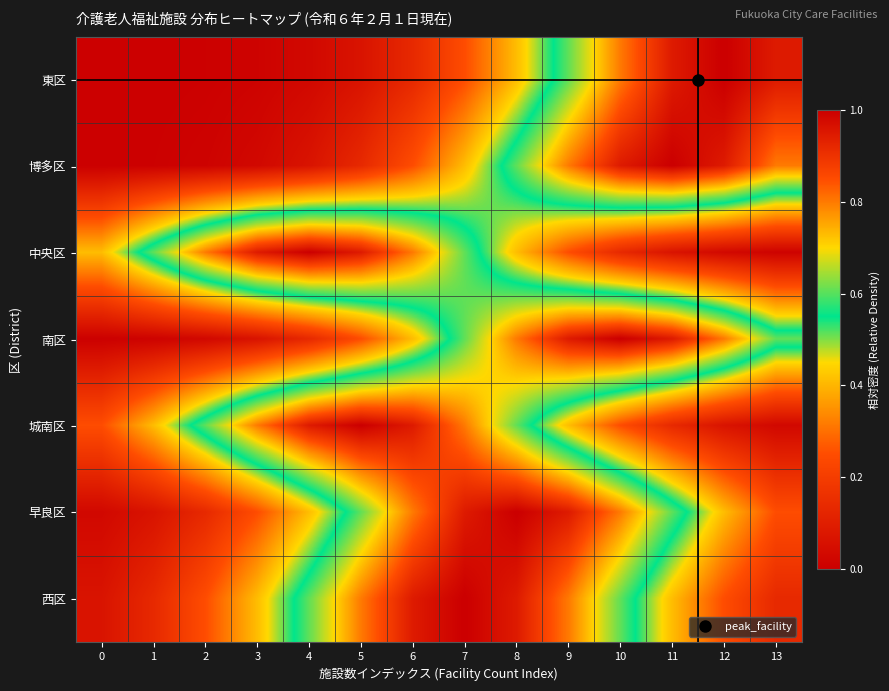

Reading left to right, list all the values displayed in this chart.

東区: 0=0.0	1=0.0	2=0.0	3=0.0	4=0.0	5=0.1	6=0.1	7=0.2	8=0.4	9=0.6	10=0.8	11=0.9	12=1.0	13=0.9
博多区: 0=0.0	1=0.0	2=0.0	3=0.0	4=0.1	5=0.1	6=0.2	7=0.4	8=0.6	9=0.8	10=0.9	11=1.0	12=0.9	13=0.8
中央区: 0=0.4	1=0.6	2=0.8	3=0.9	4=1.0	5=0.9	6=0.8	7=0.6	8=0.4	9=0.2	10=0.1	11=0.1	12=0.0	13=0.0
南区: 0=0.0	1=0.0	2=0.0	3=0.1	4=0.1	5=0.2	6=0.4	7=0.6	8=0.8	9=0.9	10=1.0	11=0.9	12=0.8	13=0.6
城南区: 0=0.2	1=0.4	2=0.6	3=0.8	4=0.9	5=1.0	6=0.9	7=0.8	8=0.6	9=0.4	10=0.2	11=0.1	12=0.1	13=0.0
早良区: 0=0.0	1=0.1	2=0.1	3=0.2	4=0.4	5=0.6	6=0.8	7=0.9	8=1.0	9=0.9	10=0.8	11=0.6	12=0.4	13=0.2
西区: 0=0.1	1=0.1	2=0.2	3=0.4	4=0.6	5=0.8	6=0.9	7=1.0	8=0.9	9=0.8	10=0.6	11=0.4	12=0.2	13=0.1